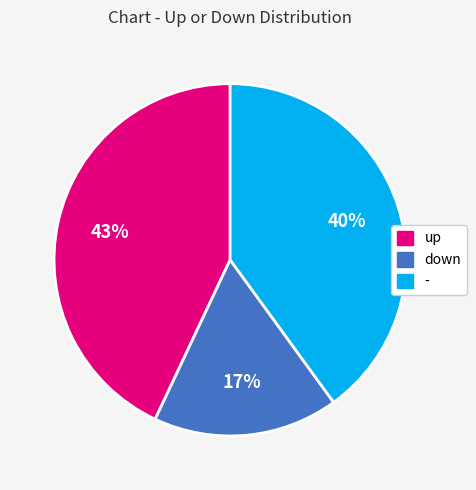

How many slices are in this pie chart?

3